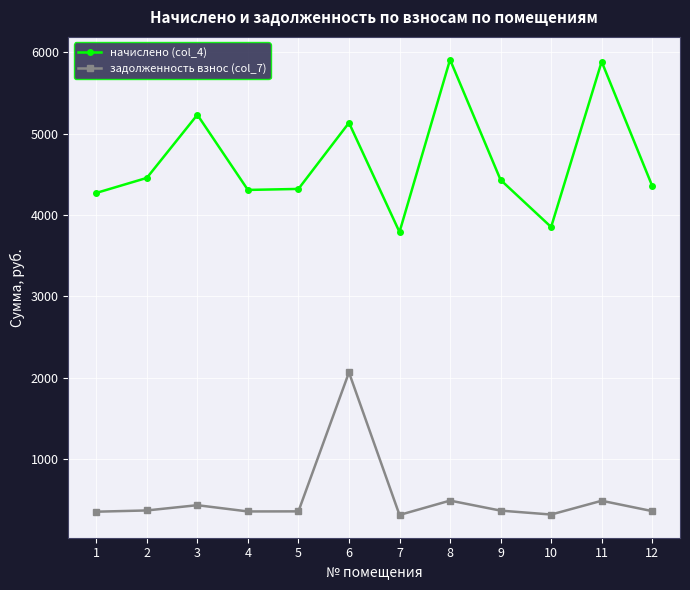

Which series has the largest total across all categories?

начислено (col_4)